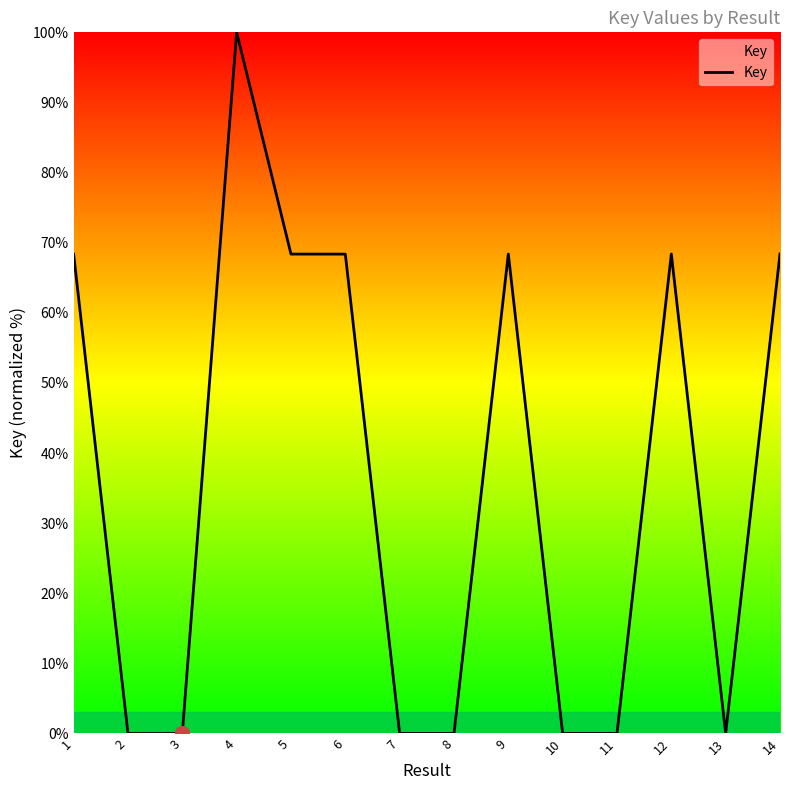

What is the difference between the maximum and second lowest values?

100.0